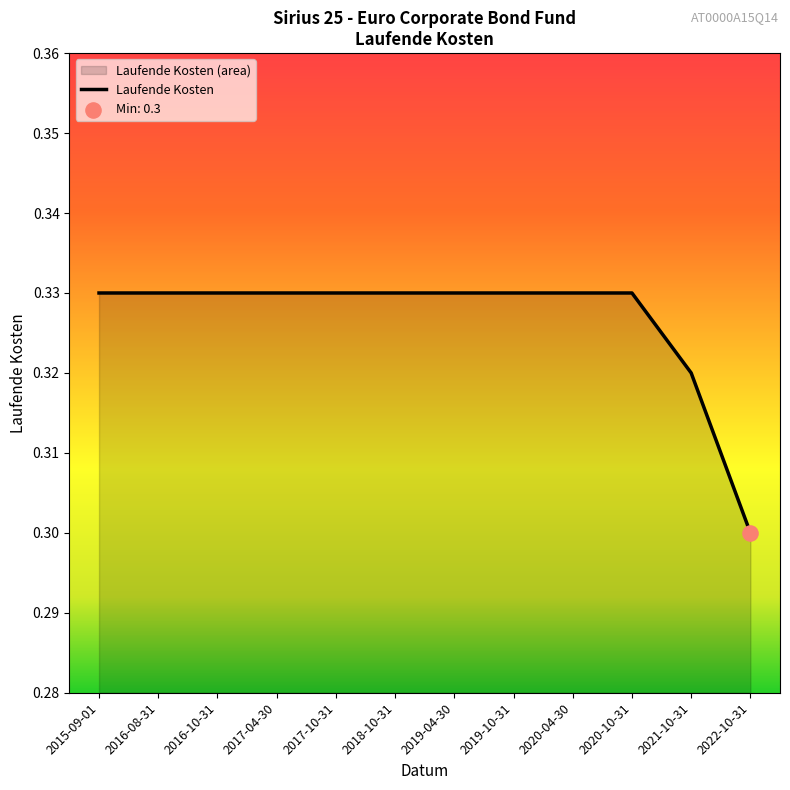

Between 2019-04-30 and 2022-10-31, which is larger?

2019-04-30